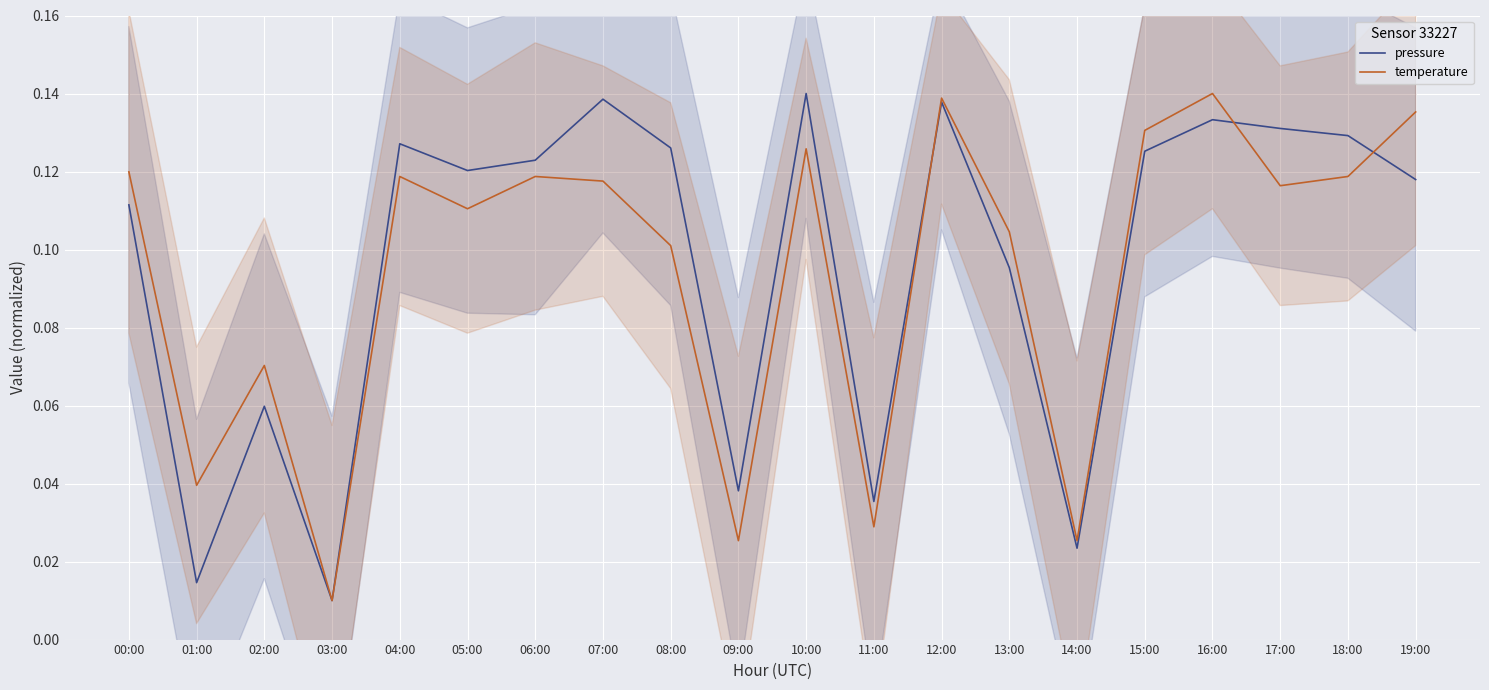

At which category does the chart reach its minimum across all series?

03:00